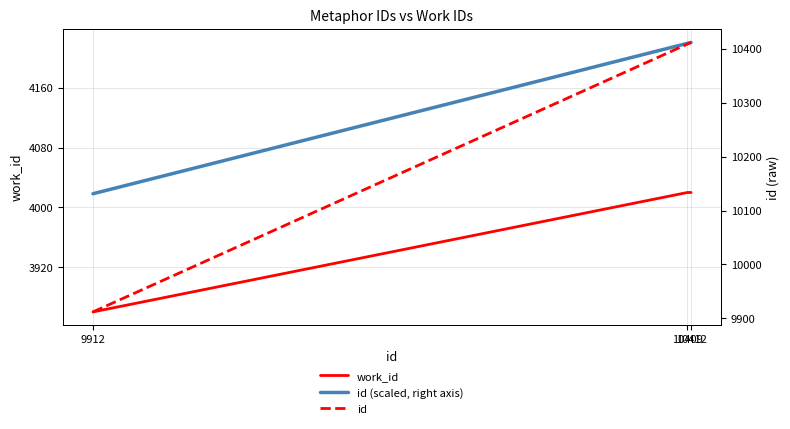

Is the value of id (scaled, right axis) at 10409 greater than the value of id at 9912?

No